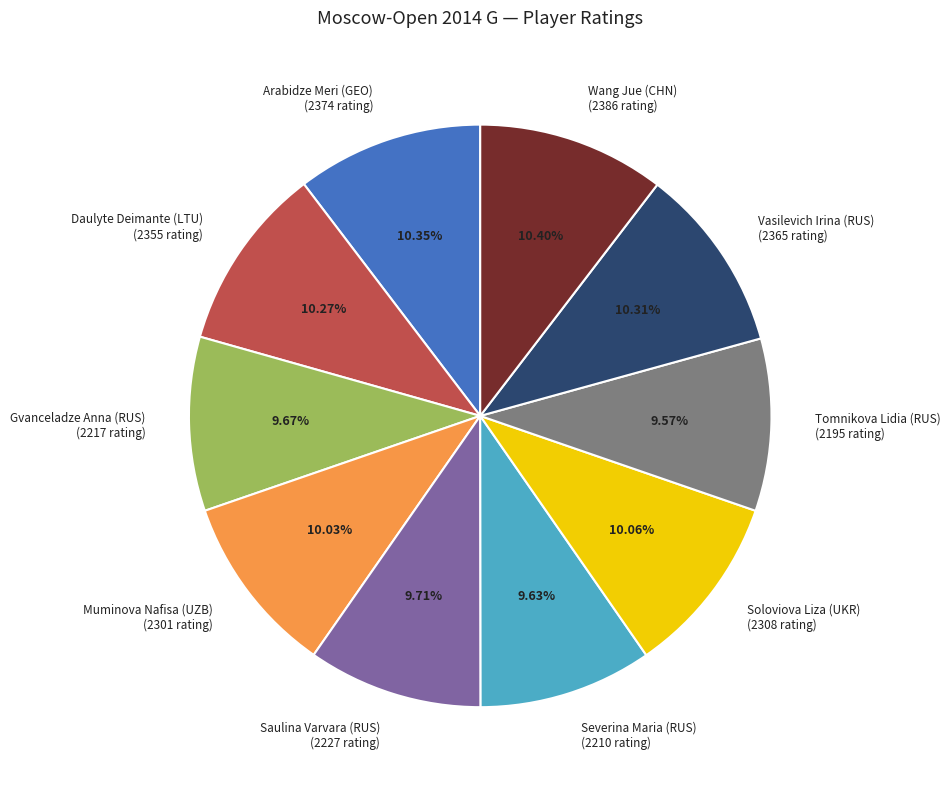

Does Daulyte Deimante (LTU) account for over 50% of the chart?

No